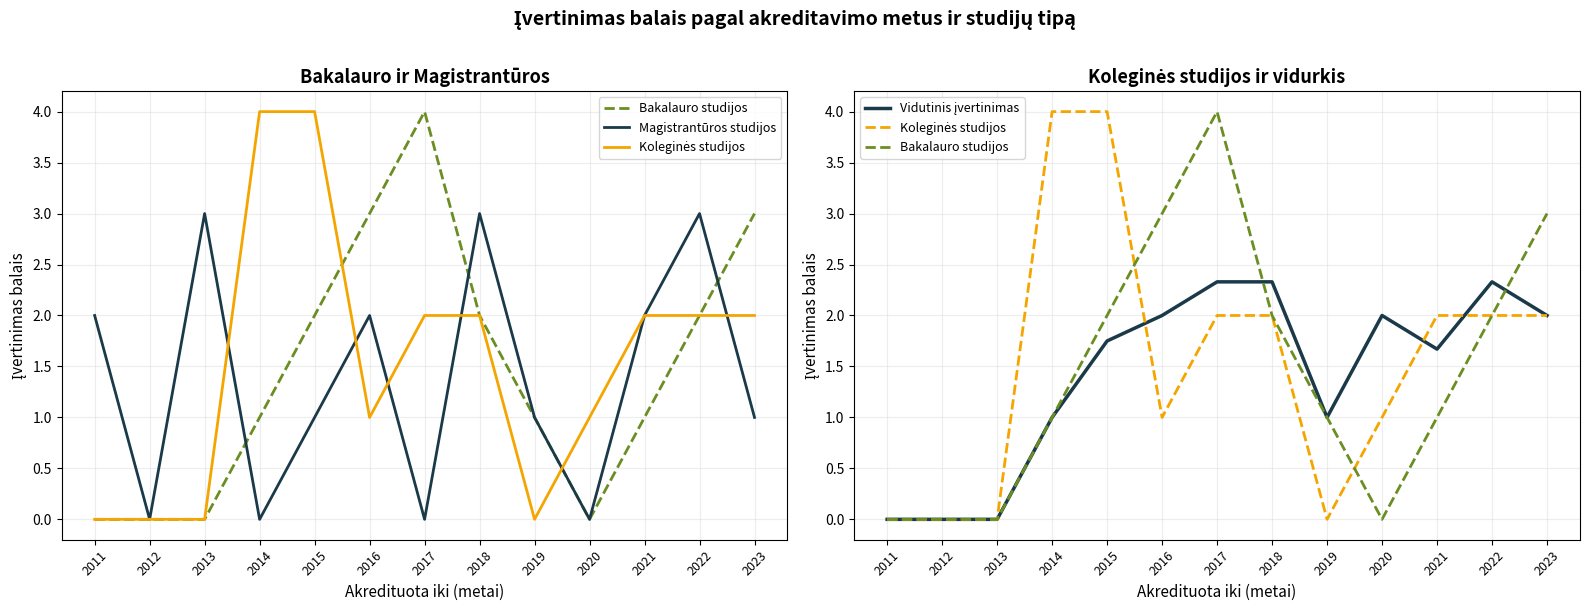

Is this an area chart (filled region under the line)?

No